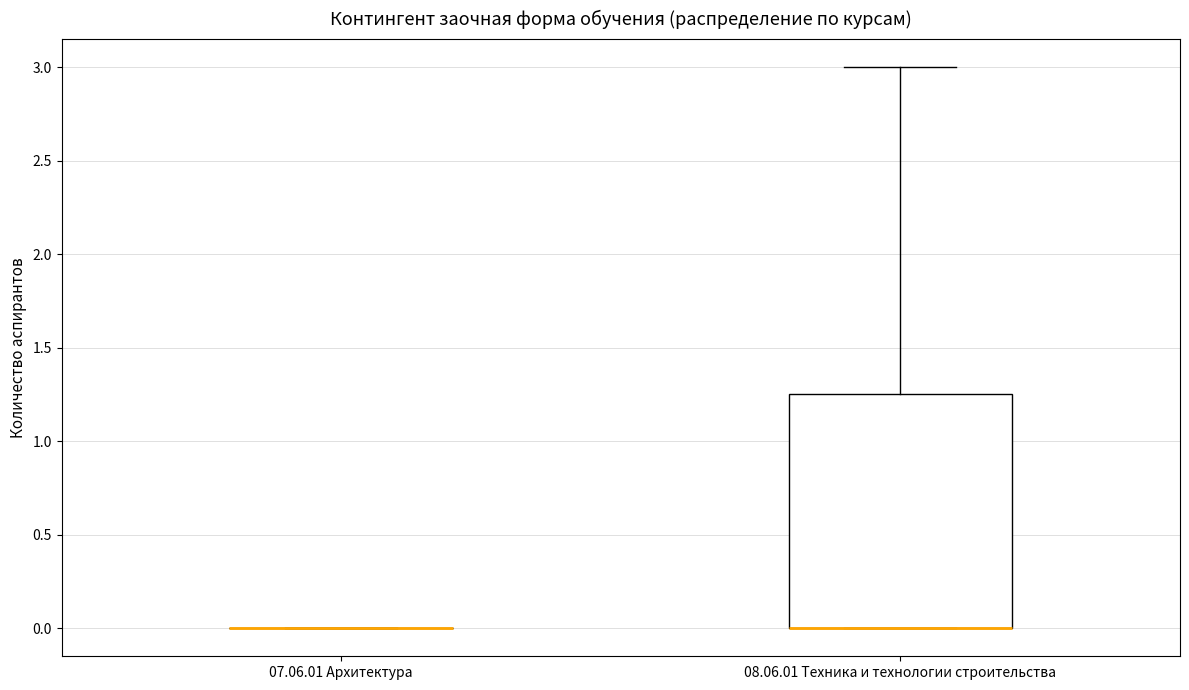

Reading left to right, read every box against the y-axis: the position of its median line, the range the box covers, and the ends of its whiskers. The values are not printed on the chart, so give them approximately, as read against the axis.

07.06.01 Архитектура: box collapsed to a line at 0.00, whiskers 0.00 to 0.00
08.06.01 Техника и технологии строительства: median 0.00 (drawn on the box's lower edge), box 0.00 to 1.25, whiskers 0.00 to 3.00